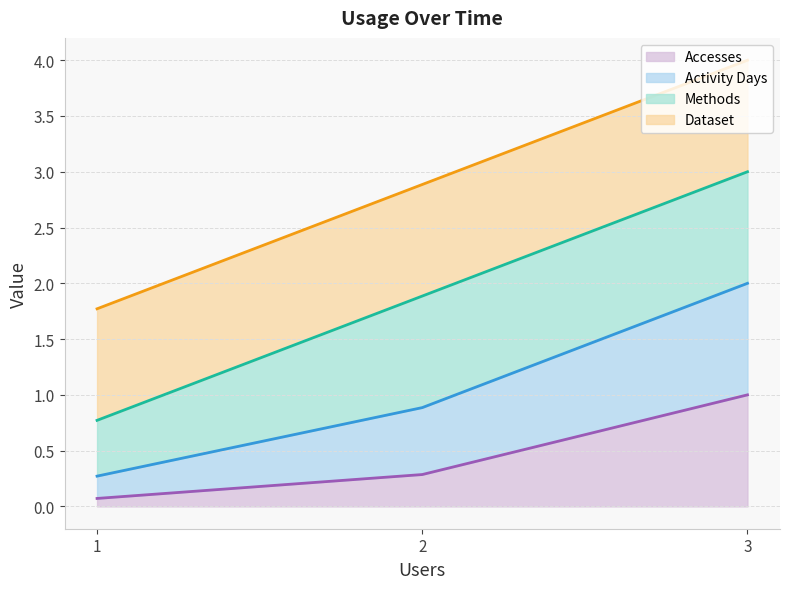

What is the total value across all series at 2?

2.9